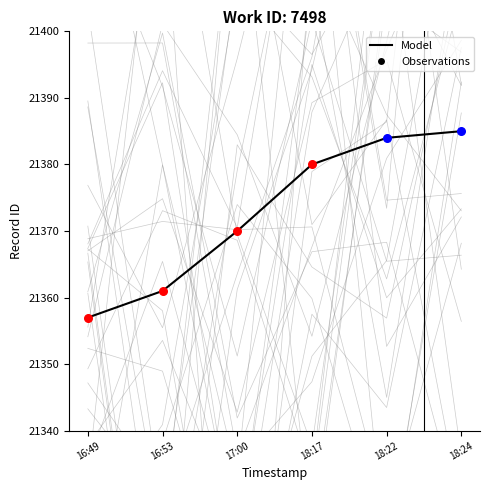

Between 18:22 and 16:49, which is larger?

18:22